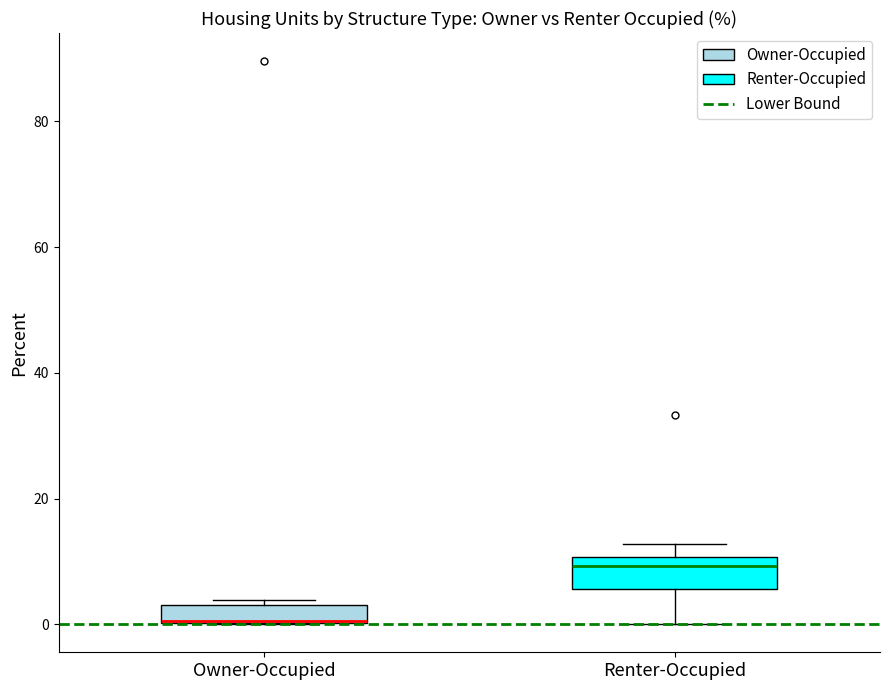

Where is the upper edge of the box for Owner-Occupied on the y-axis? The values are not printed on the chart, so give them approximately, as read against the axis.

4